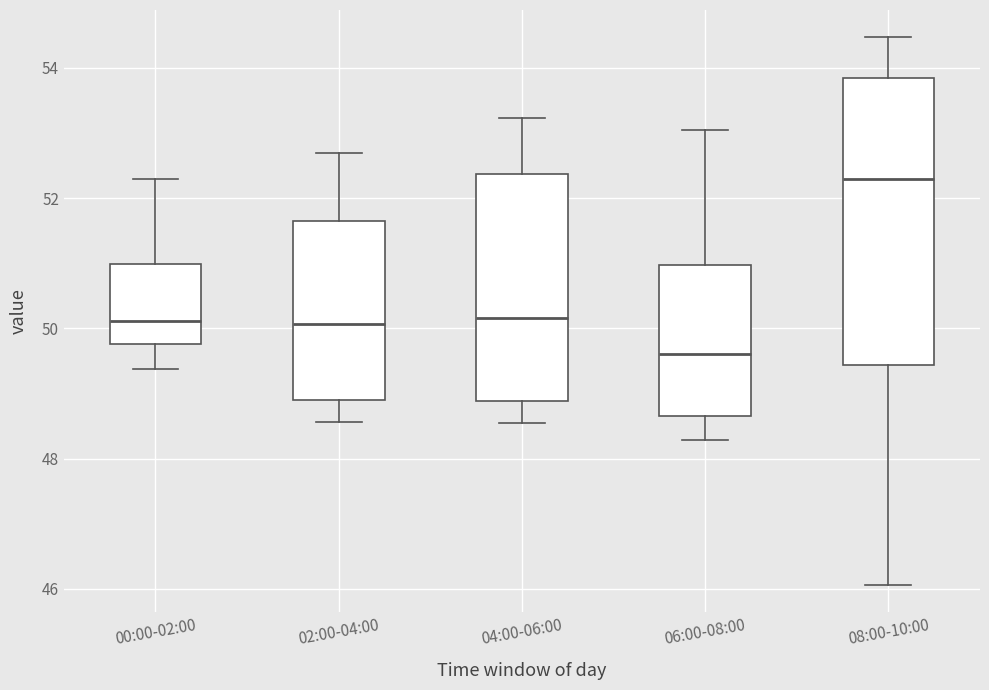

Where does the lower whisker of the box for 04:00-06:00 end on the y-axis? The values are not printed on the chart, so give them approximately, as read against the axis.

48.6